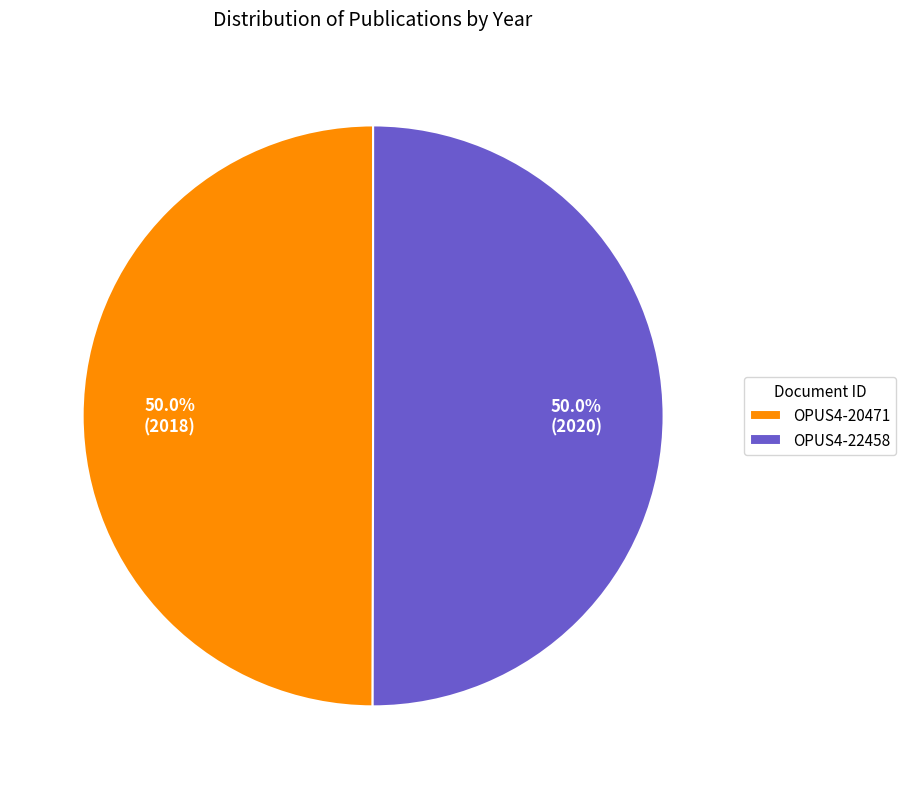

What is the ratio of the value at OPUS4-20471 to the value at OPUS4-22458?

1.0